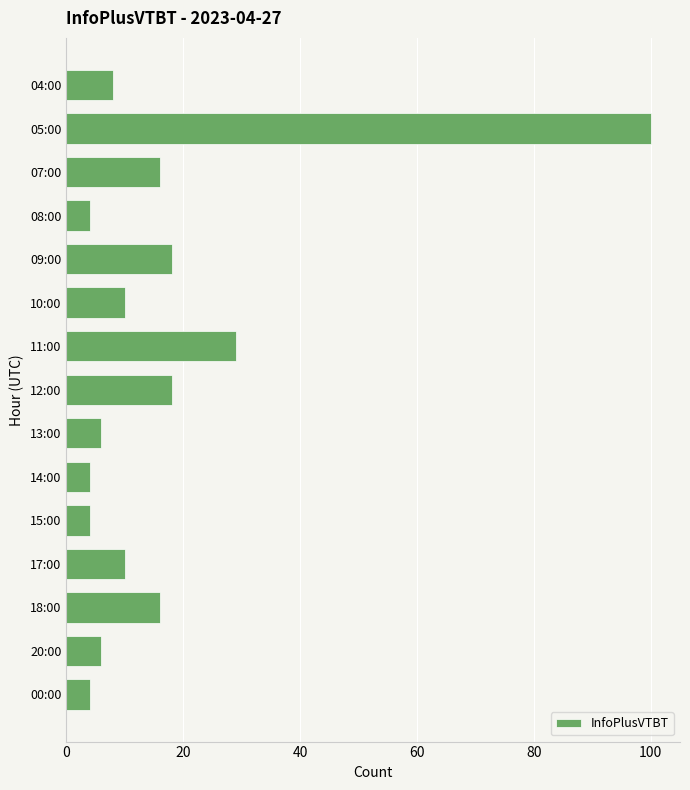

At which label is the value closest to 52?

11:00